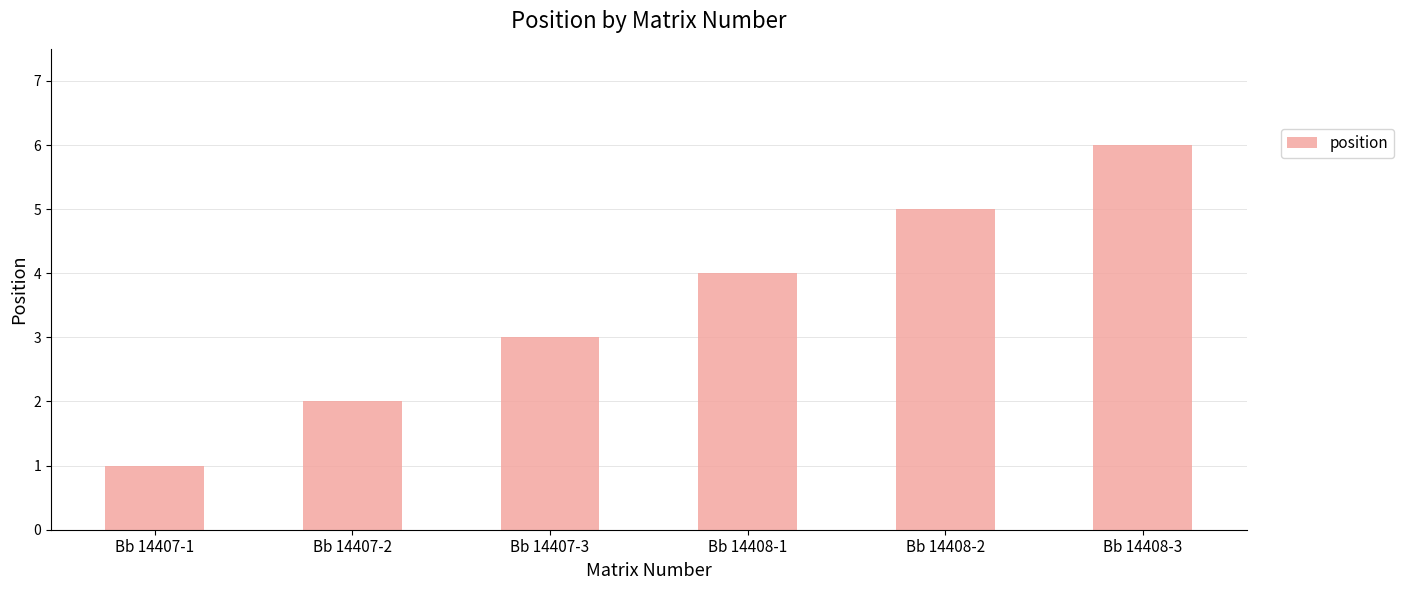

Rank the categories by value from lowest to highest.

Bb 14407-1, Bb 14407-2, Bb 14407-3, Bb 14408-1, Bb 14408-2, Bb 14408-3